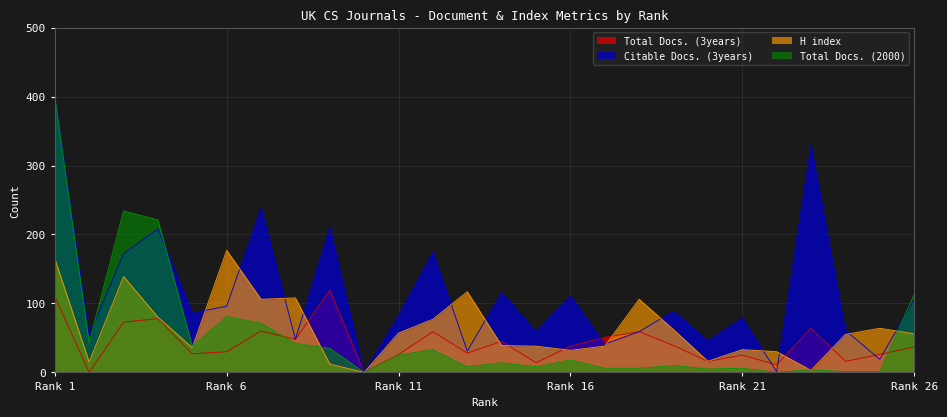

What is the total value across all series at 5?

187